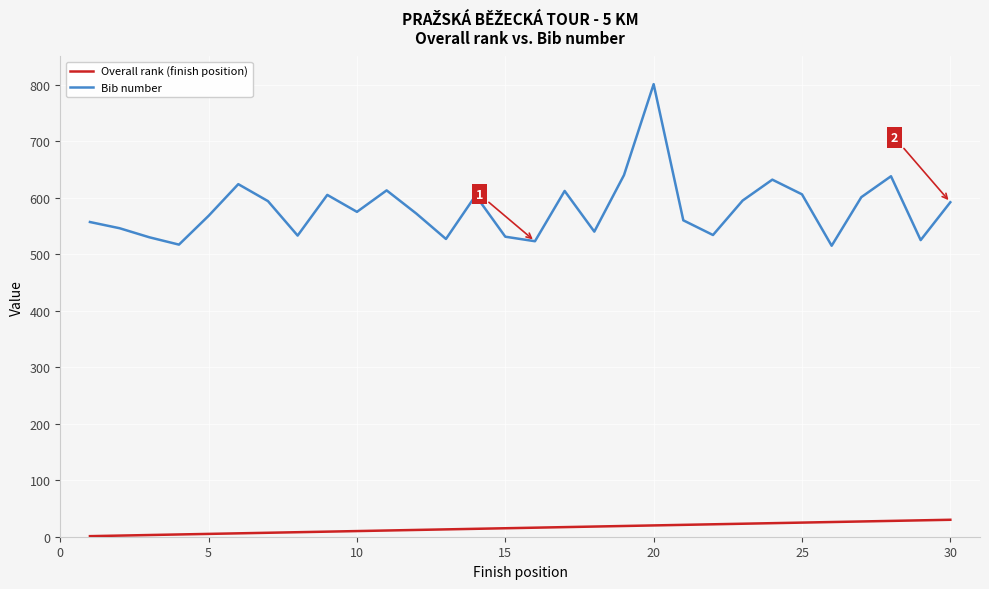

True or false: Bib number and Overall rank (finish position) cross at least once.

False